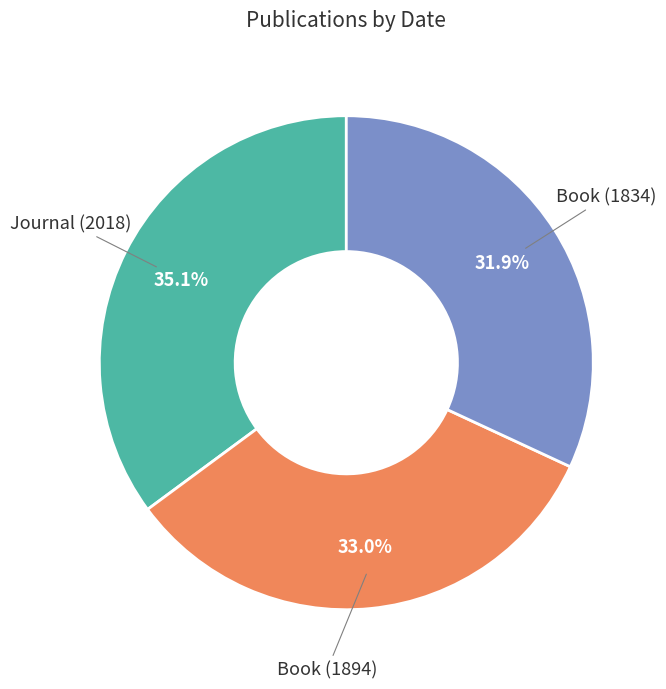

Count the number of slices in the pie.

3